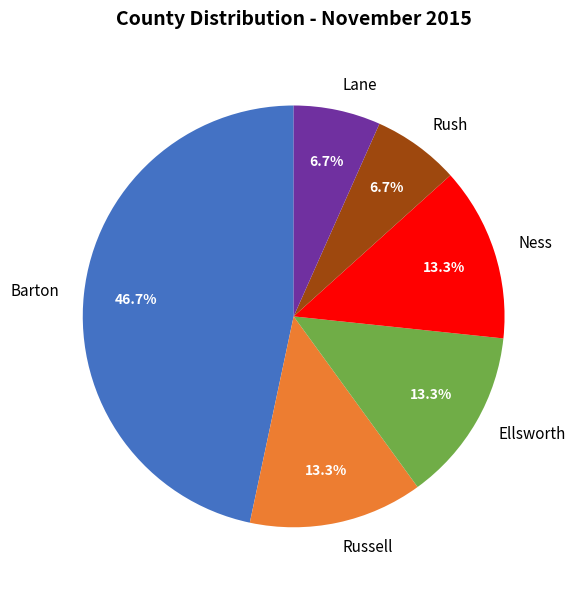

Does Russell represent more than half of the total?

No